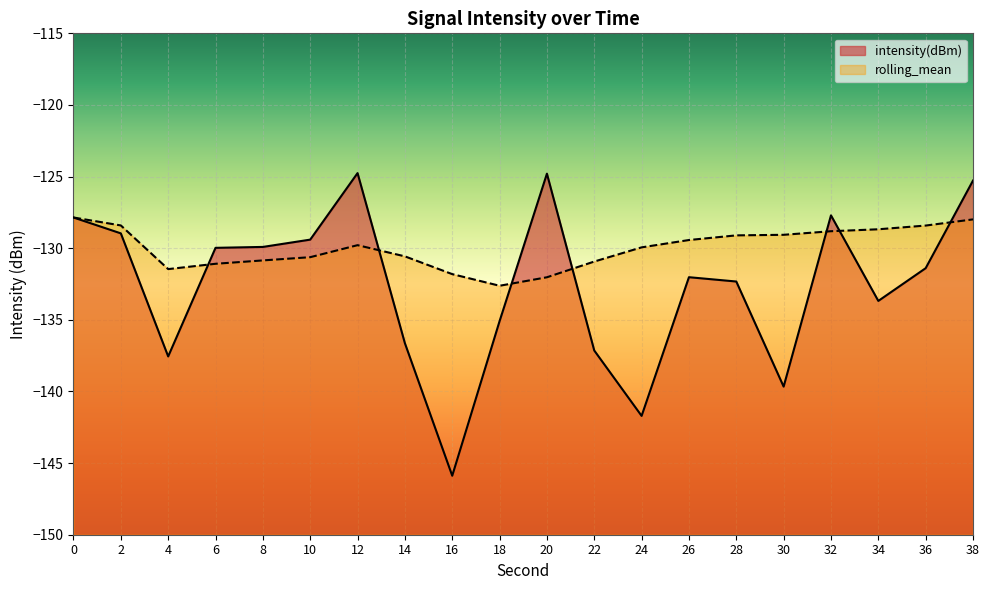

What is the maximum value shown in the chart?

-124.8